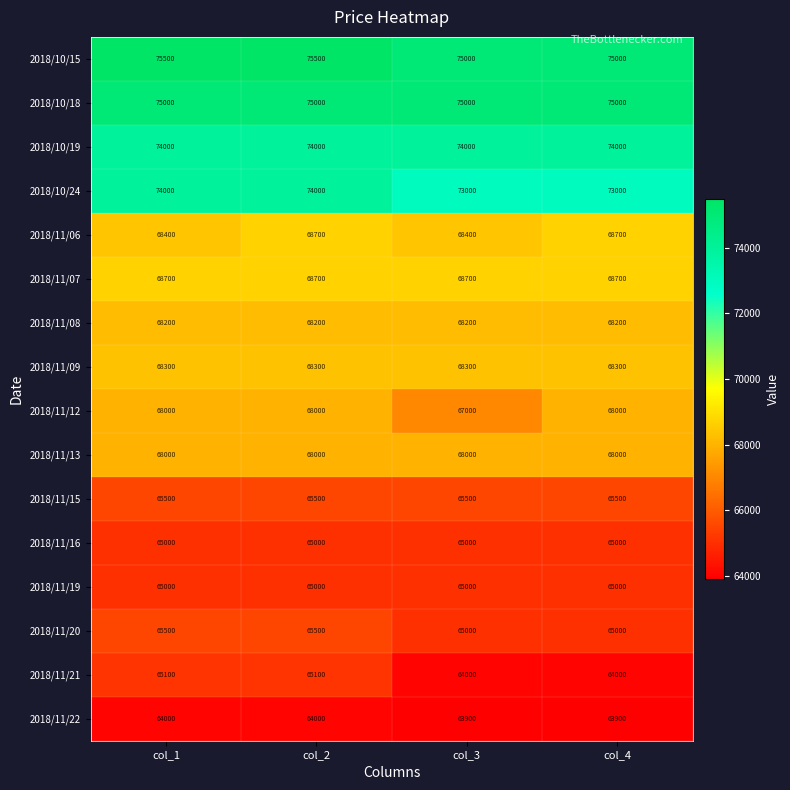

Which series has the widest spread of values?

2018/11/21